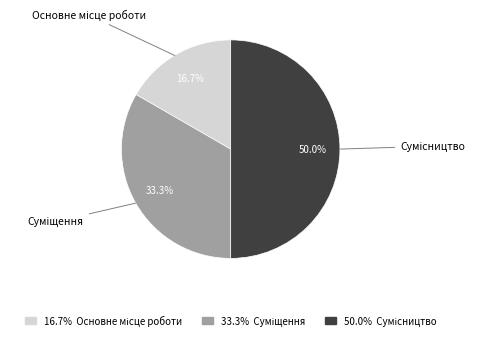

What percentage is NOT represented by Суміщення?

66.7%